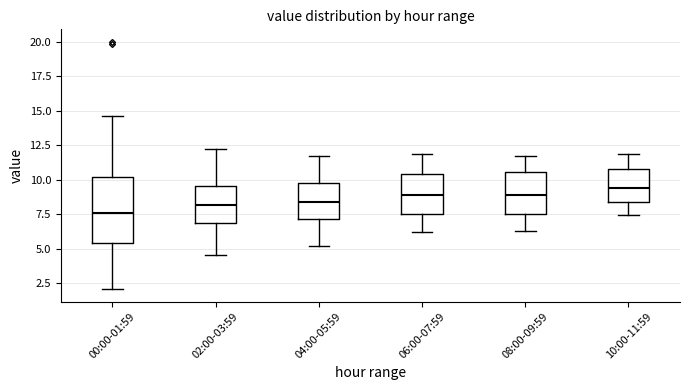

Where does the lower whisker of the box for 08:00-09:59 end on the y-axis? The values are not printed on the chart, so give them approximately, as read against the axis.

6.5